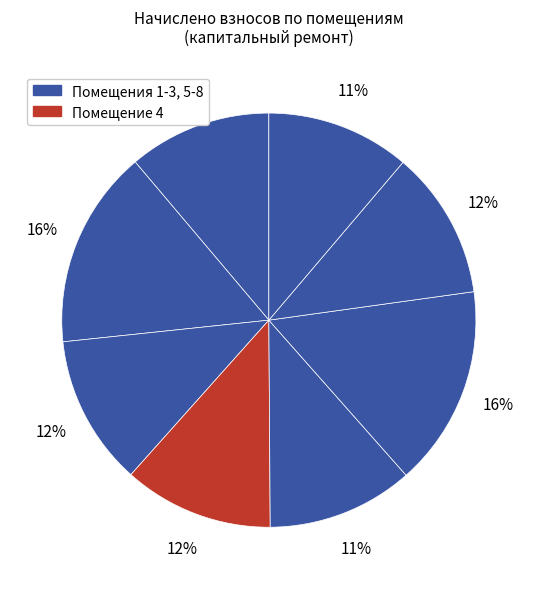

How many segments does this pie chart have?

8